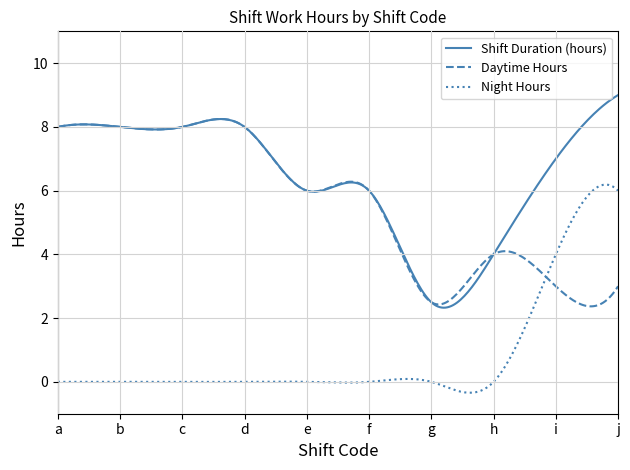

What is the minimum value for Shift Duration (hours)?

2.3